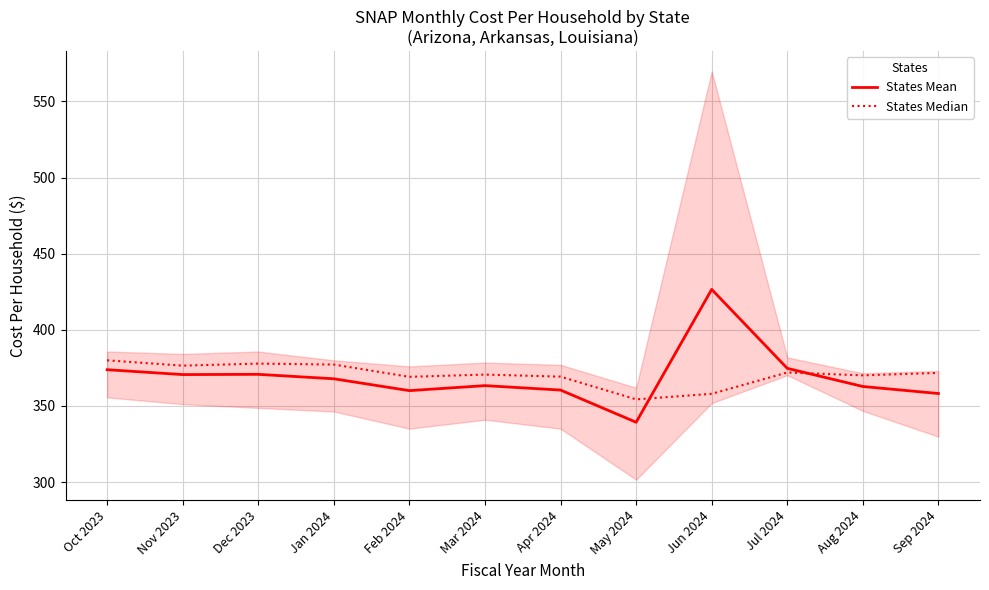

At which label does States Mean first exceed 367?

Oct 2023